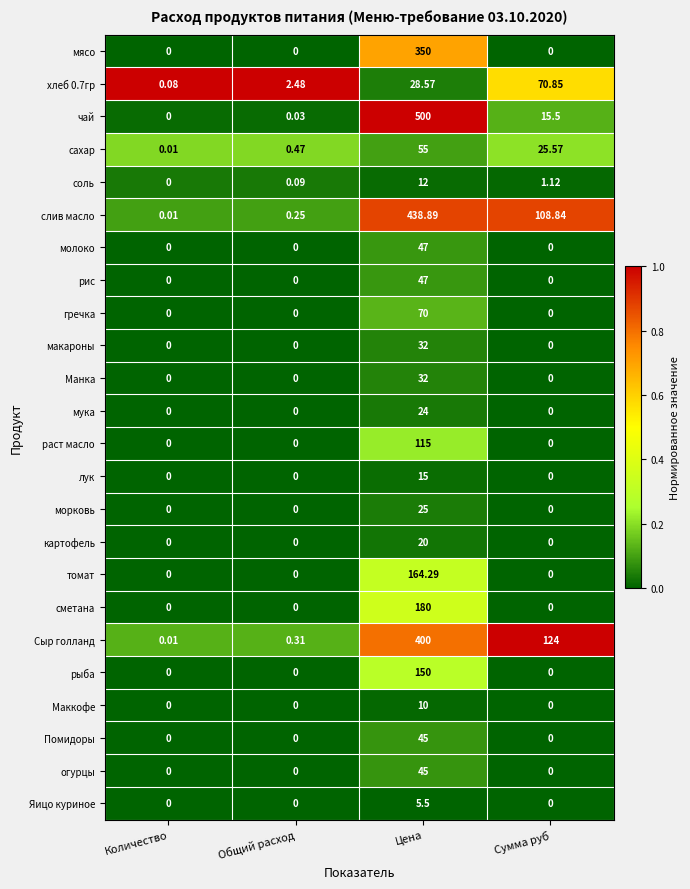

Which label corresponds to the largest value in the chart?

Цена